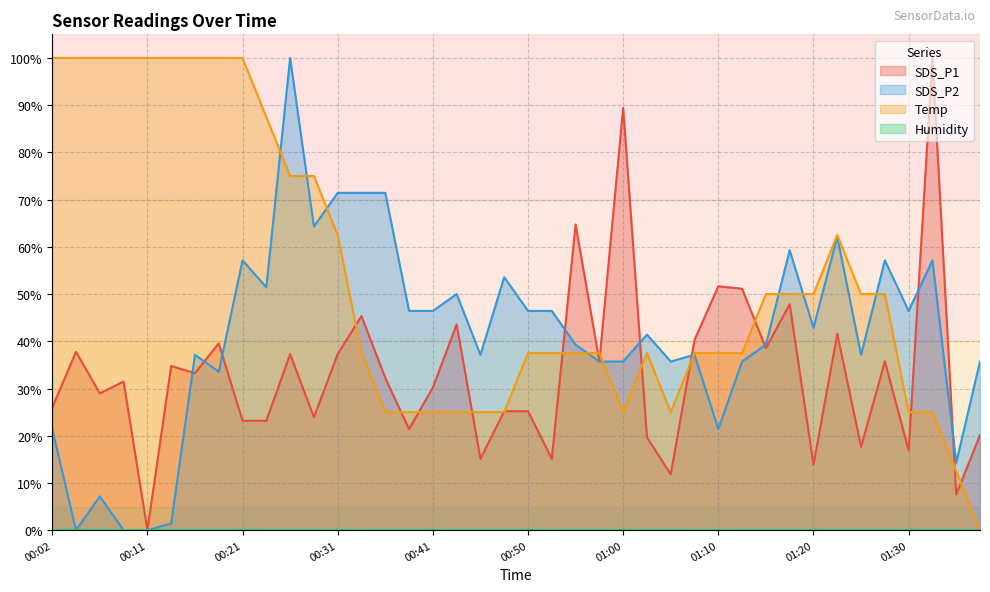

Which series has the widest spread of values?

SDS_P1